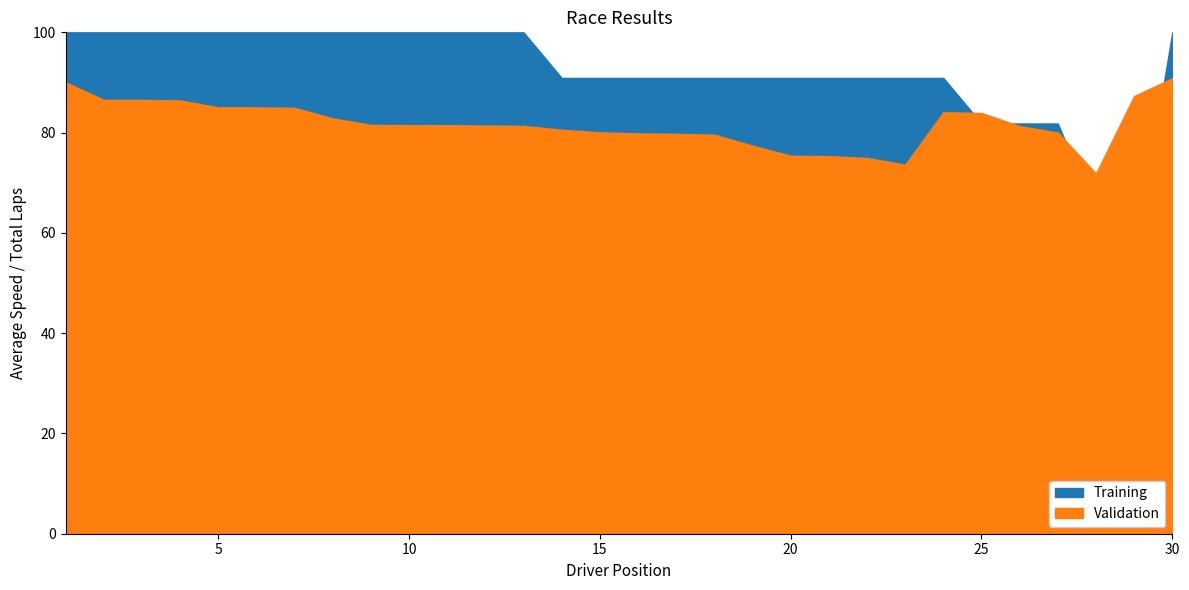

Between 7 and 9, which is larger?

7